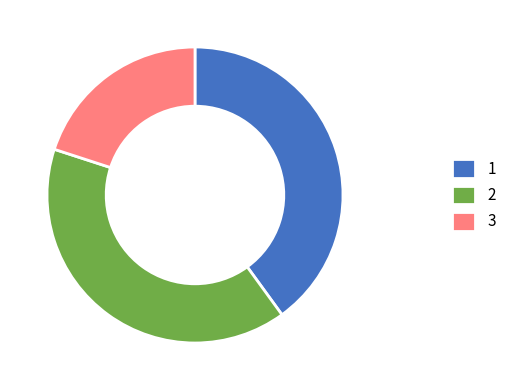

Is 3 the majority of the pie?

No